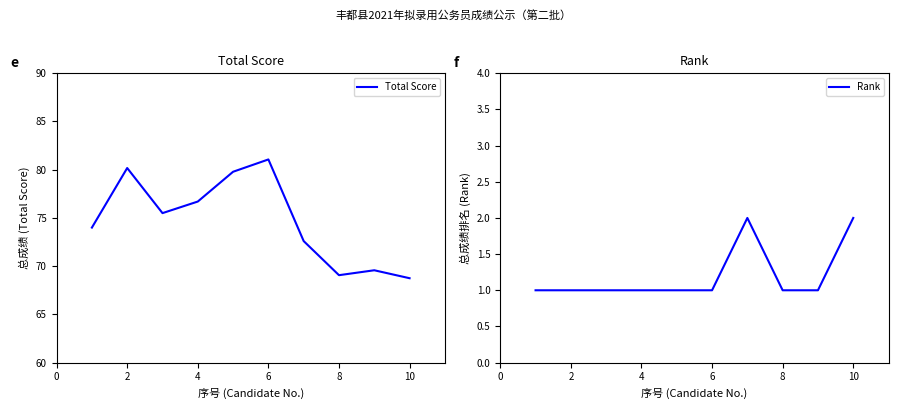

Which series has the widest spread of values?

Total Score